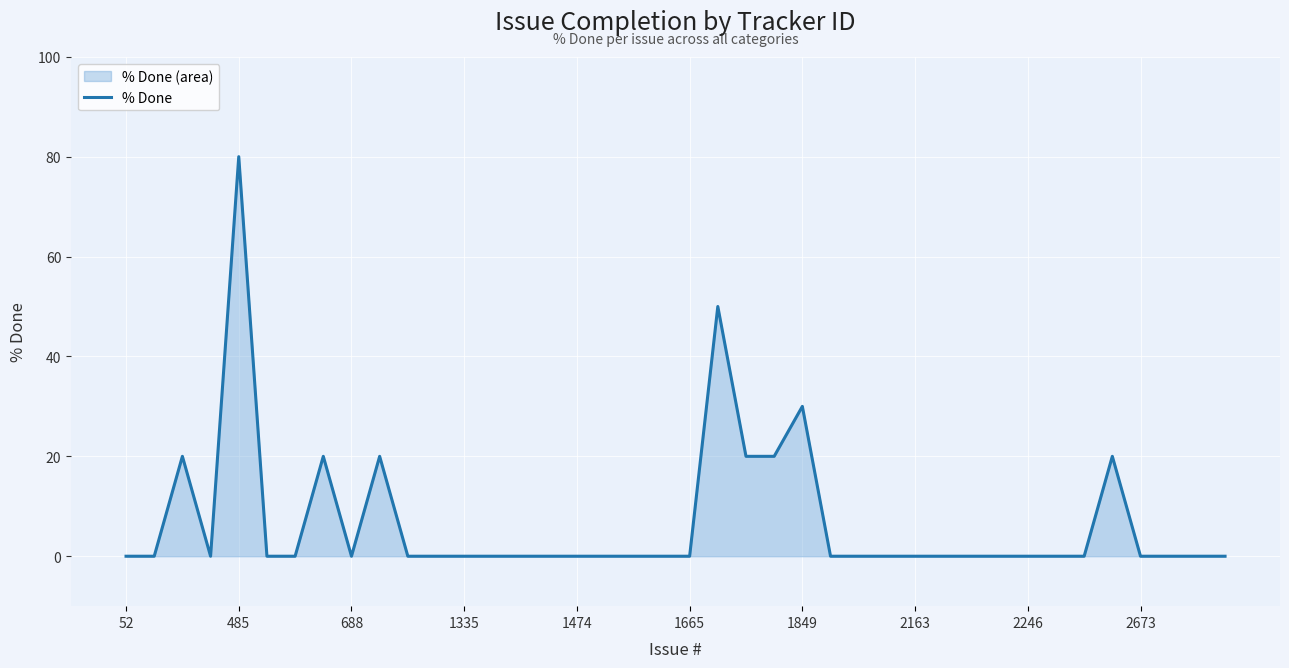

What is the difference between the maximum and minimum values?

80